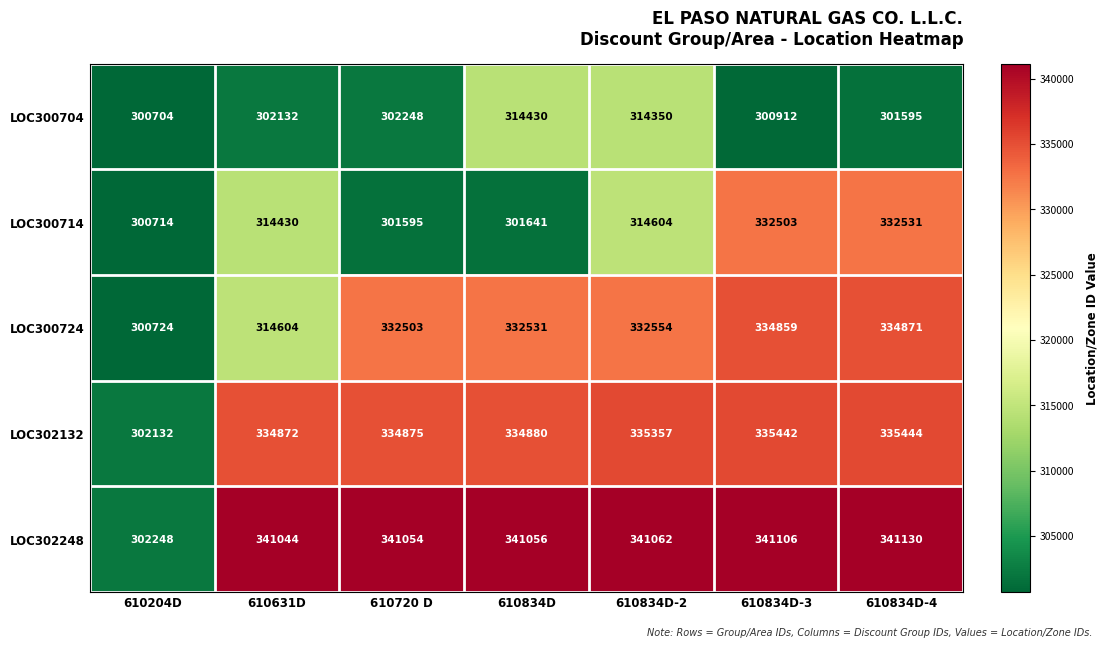

Is it true that LOC300714 equals 332531 at 610834D-4?

True